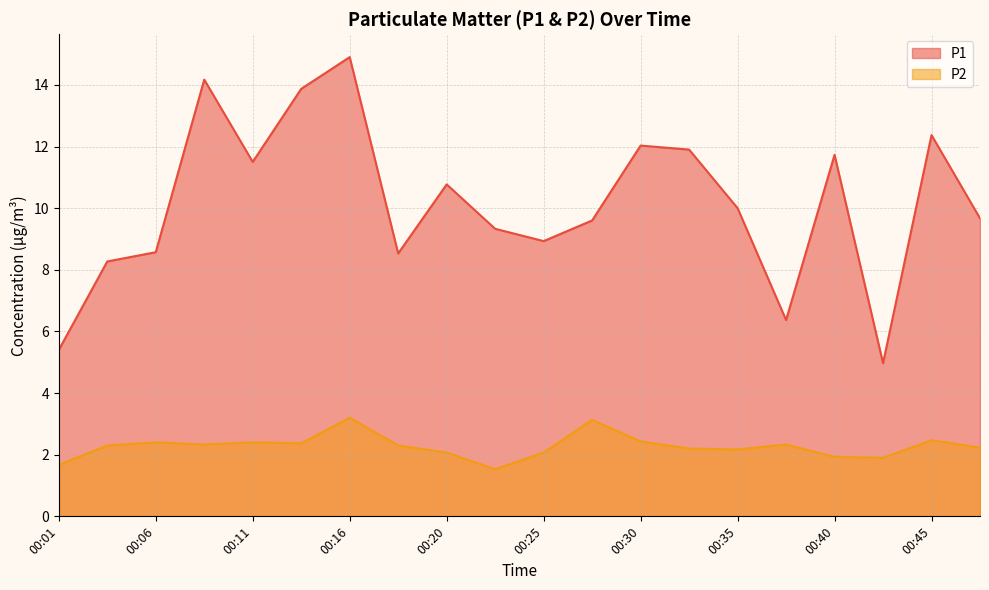

How many series are shown in this chart?

2